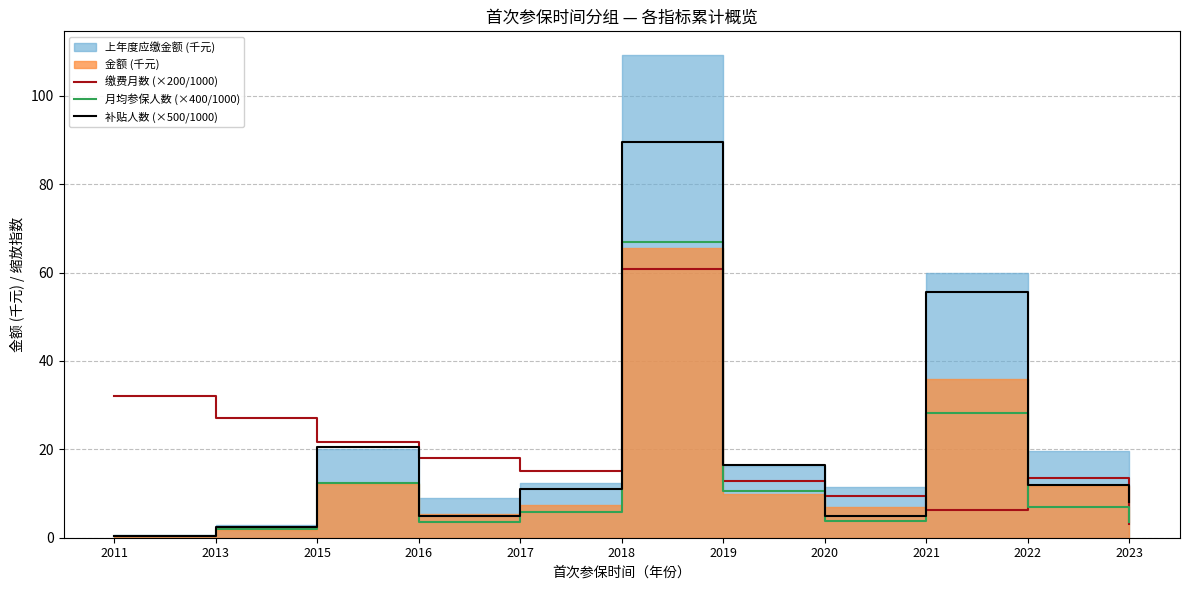

Reading left to right, extract all data points from this chart.

缴费月数 (×200/1000): 2011=32.0	2013=27.2	2015=21.6	2016=18.0	2017=15.2	2018=60.8	2019=12.8	2020=9.4	2021=6.2	2022=13.4	2023=3.0
月均参保人数 (×400/1000): 2011=0.4	2013=2.0	2015=12.4	2016=3.6	2017=5.8	2018=66.8	2019=10.5	2020=3.8	2021=28.2	2022=6.9	2023=3.5
补贴人数 (×500/1000): 2011=0.5	2013=2.5	2015=20.5	2016=5.0	2017=11.0	2018=89.5	2019=16.5	2020=5.0	2021=55.5	2022=12.0	2023=8.0